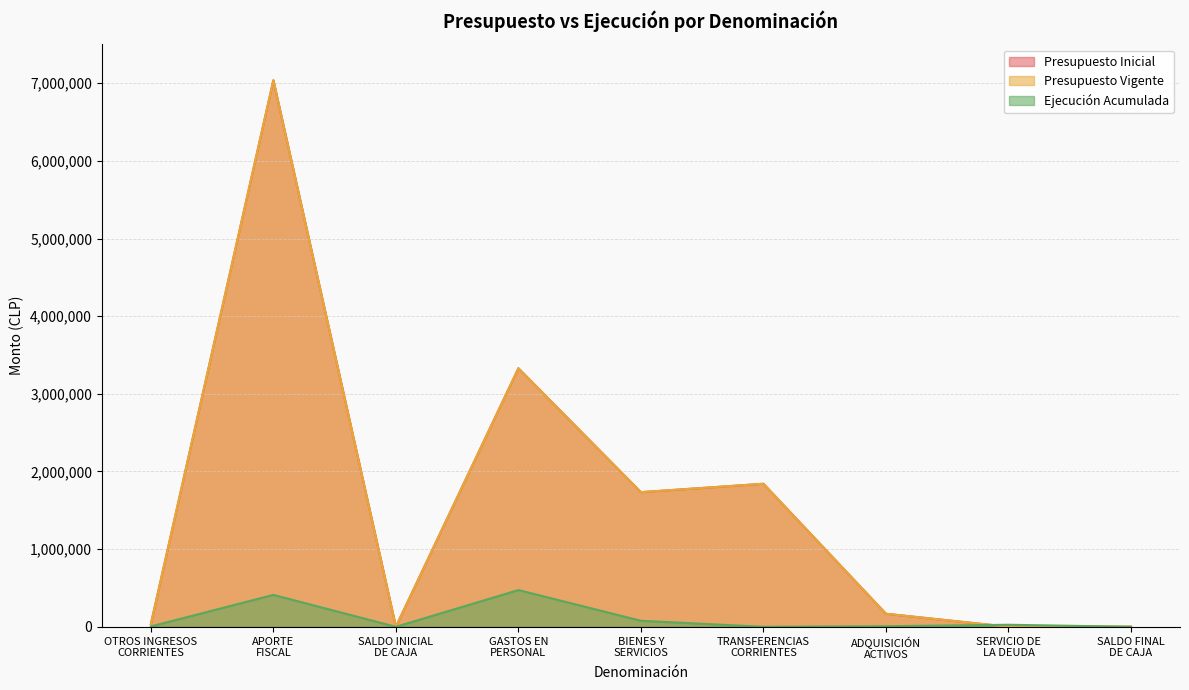

At which category does the chart reach its peak across all series?

APORTE
FISCAL